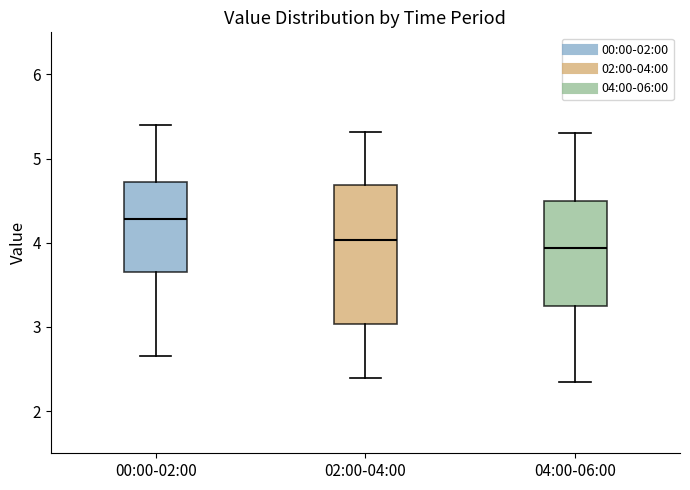

Reading left to right, transcribe this box plot: for each box, give where its median line is, the range the box spans, and where its two whiskers end, as read against the y-axis. The values are not printed on the chart, so give them approximately, as read against the axis.

00:00-02:00: median 4.3, box 3.6 to 4.7, whiskers 2.7 to 5.4
02:00-04:00: median 4.0, box 3.0 to 4.7, whiskers 2.4 to 5.3
04:00-06:00: median 3.9, box 3.3 to 4.5, whiskers 2.4 to 5.3